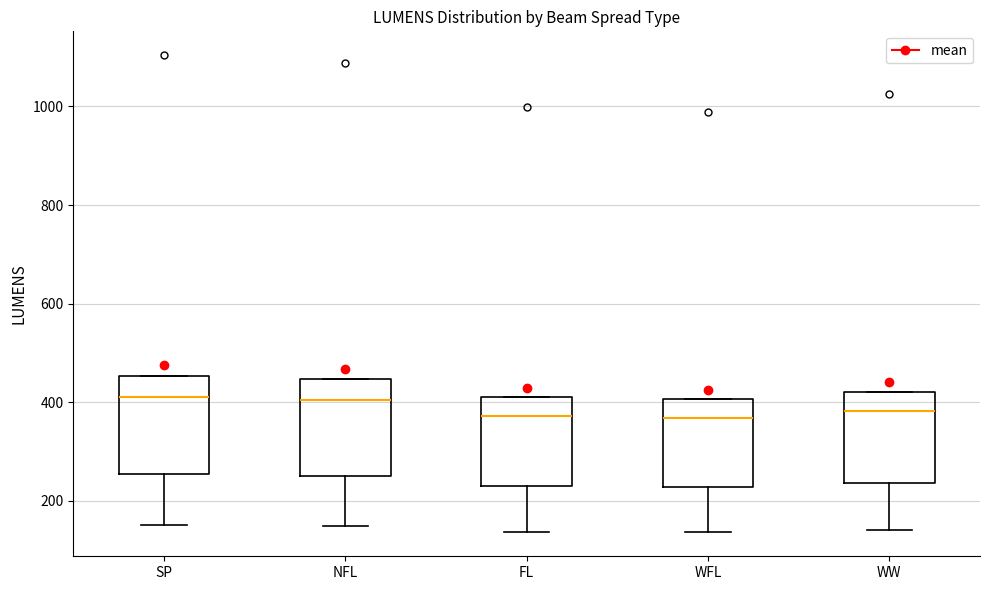

Where does the median line of the box for SP sit on the y-axis? The values are not printed on the chart, so give them approximately, as read against the axis.

420